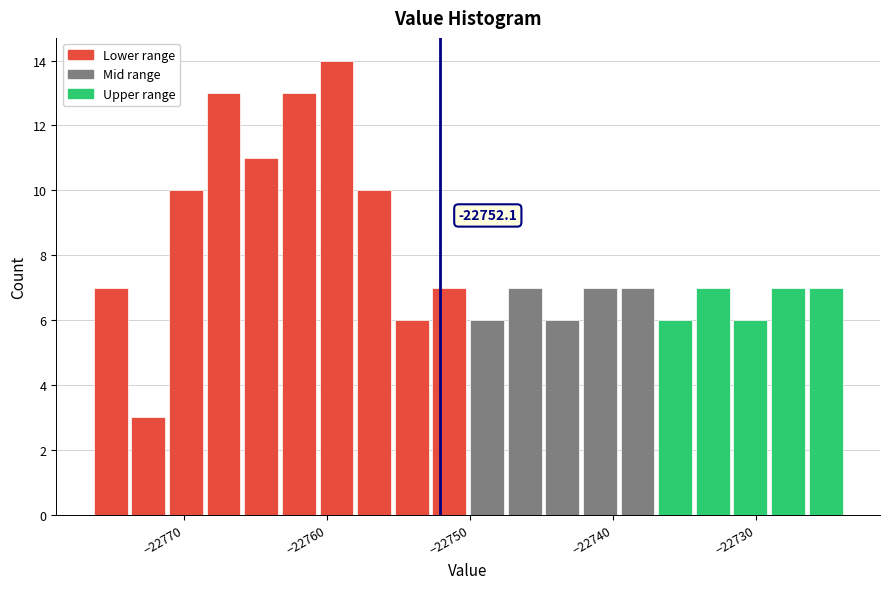

Around what value on the x-axis is the tallest bar? Give the approximate position of its centre, as read against the axis.

-22759